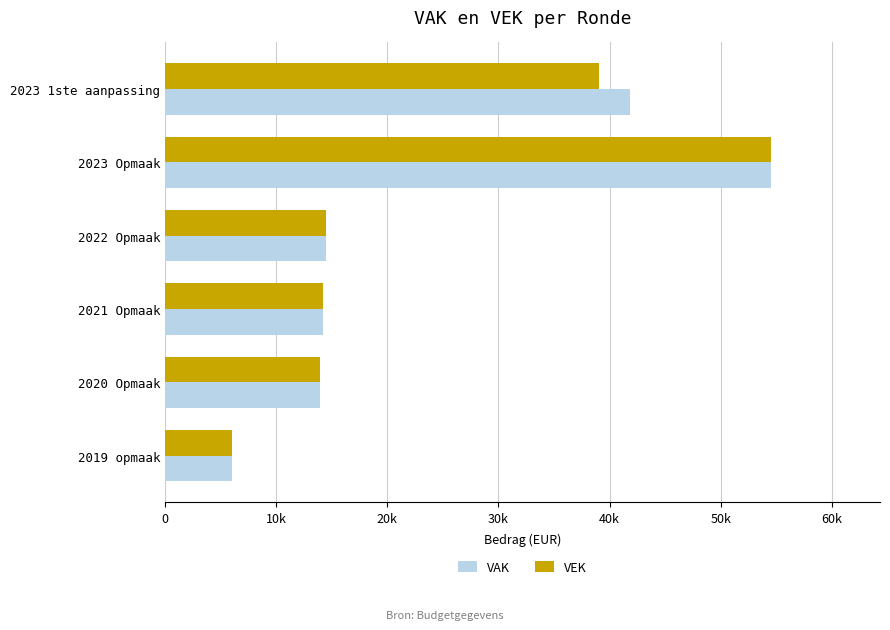

What are all the series names shown in the legend?

VAK, VEK